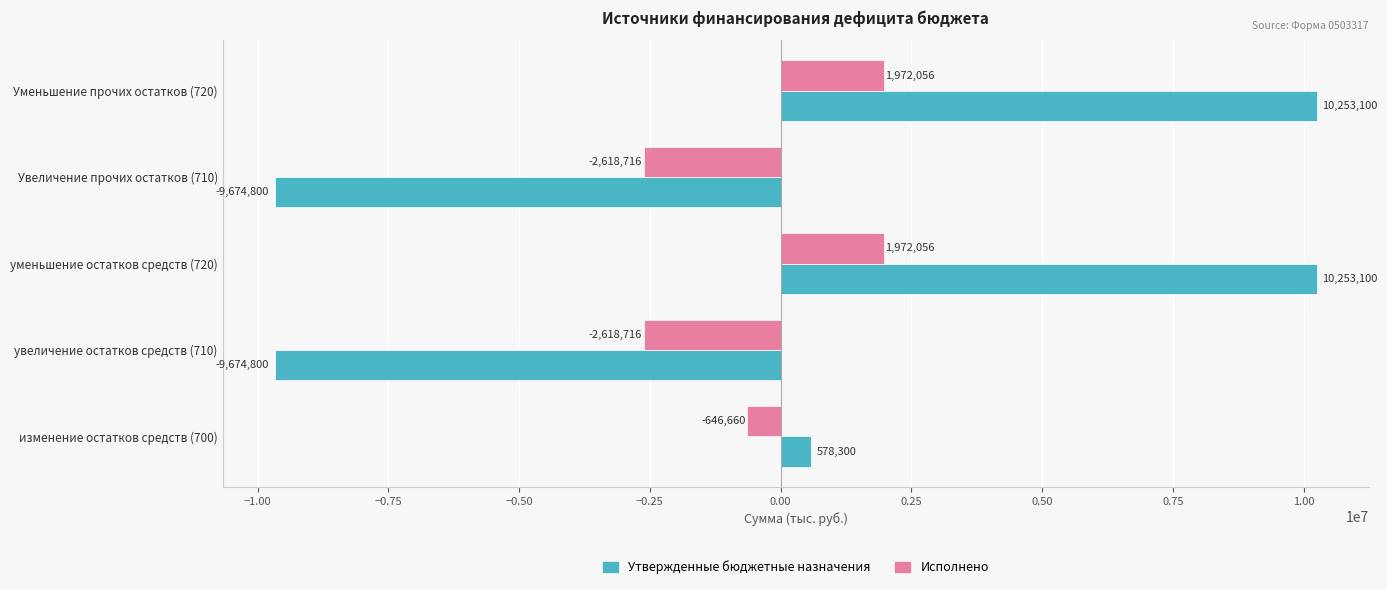

Read the Утвержденные бюджетные назначения value at увеличение остатков средств (710).

-9674800.0